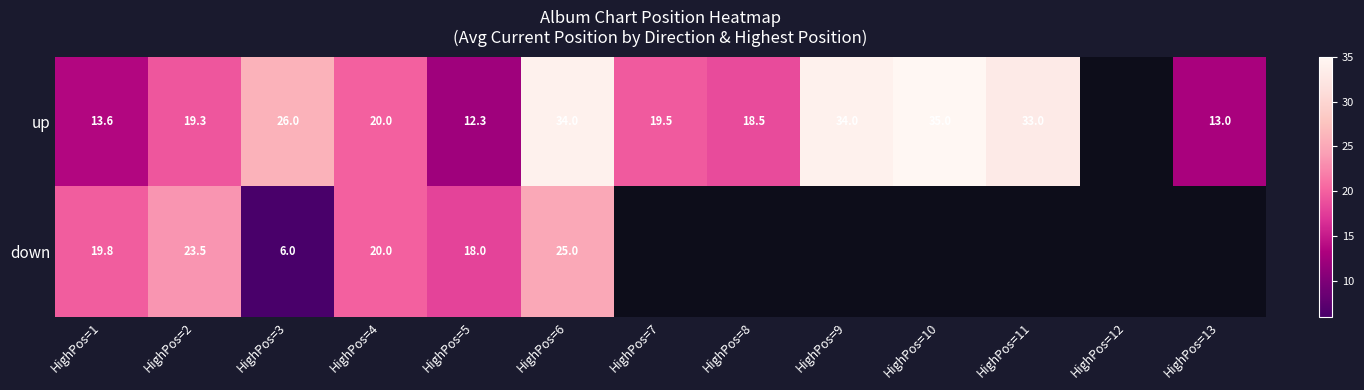

Count the number of data series in this chart.

2